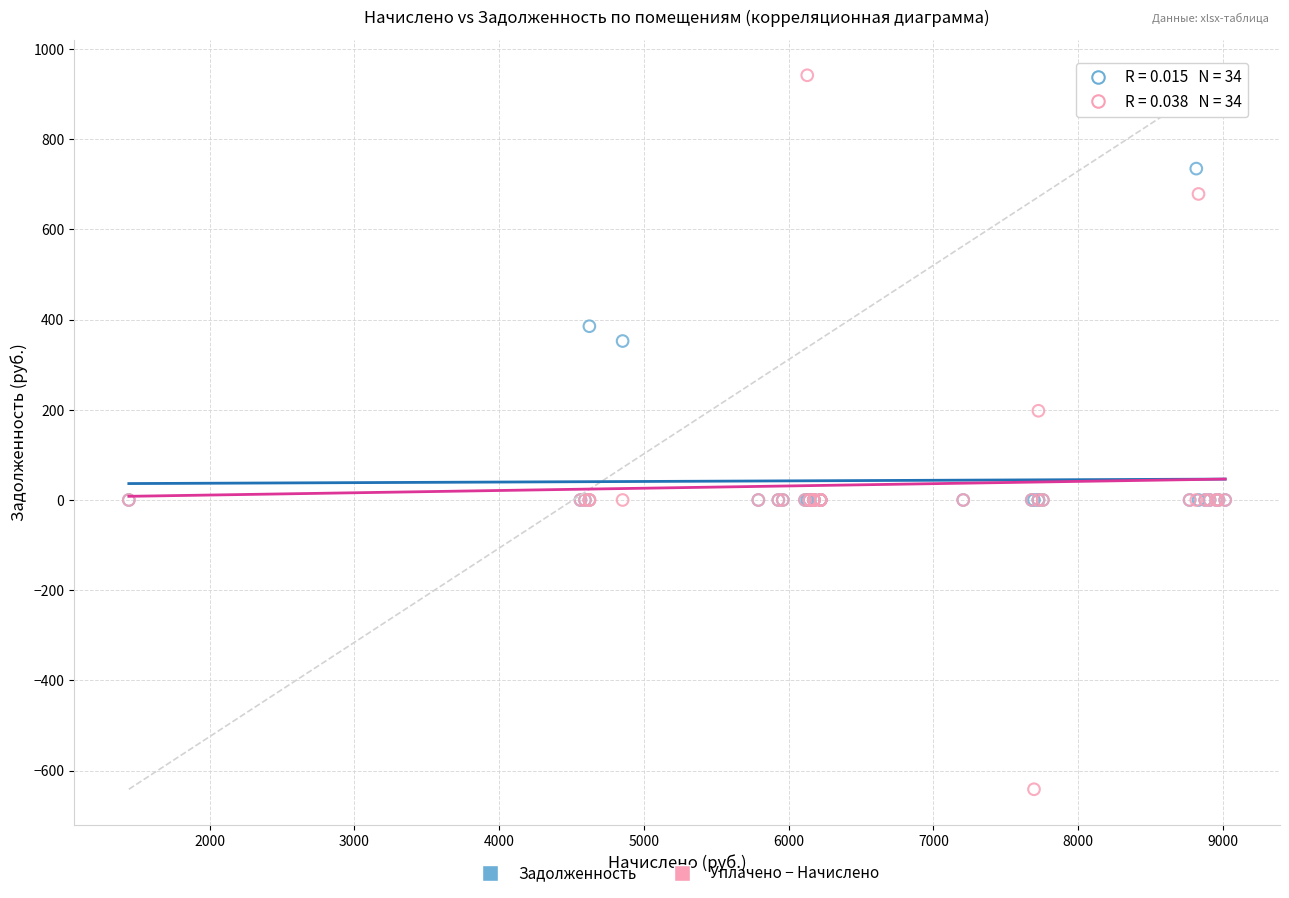

Which series contains the lowest Y value?

Уплачено − Начислено